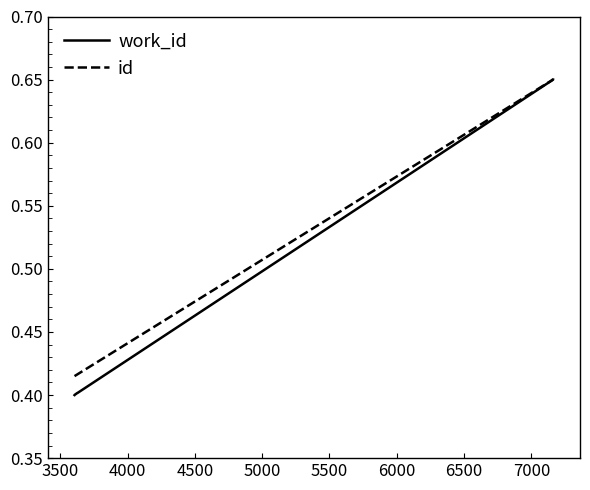

What is the value of the id point at the 4th from the left?

0.4